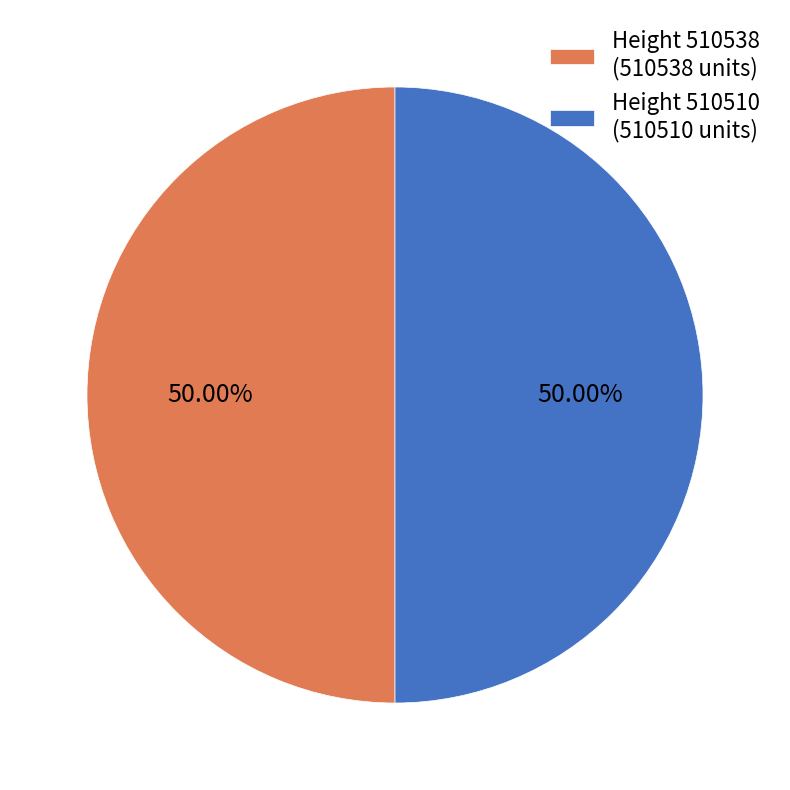

Combined, do Height 510538 (510538 units) and Height 510510 (510510 units) account for over 50%?

Yes